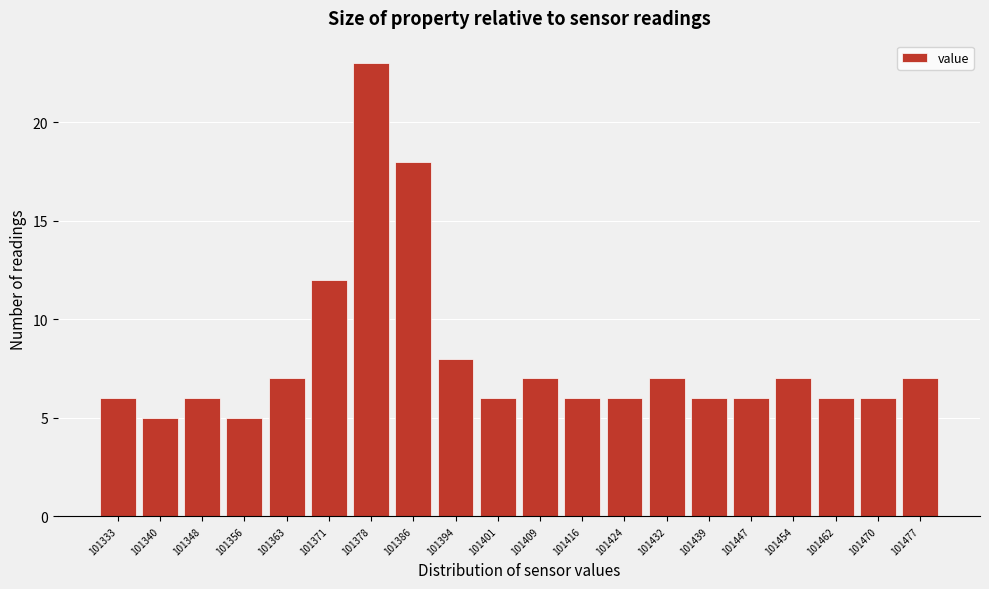

Reading left to right, extract all data points from this chart.

101333=6	101340=5	101348=6	101356=5	101363=7	101371=12	101378=23	101386=18	101394=8	101401=6	101409=7	101416=6	101424=6	101432=7	101439=6	101447=6	101454=7	101462=6	101470=6	101477=7